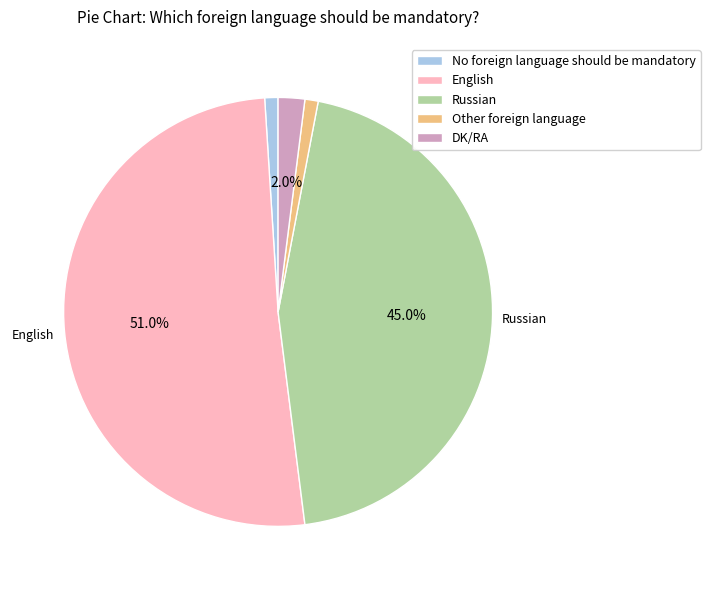

How many segments does this pie chart have?

5